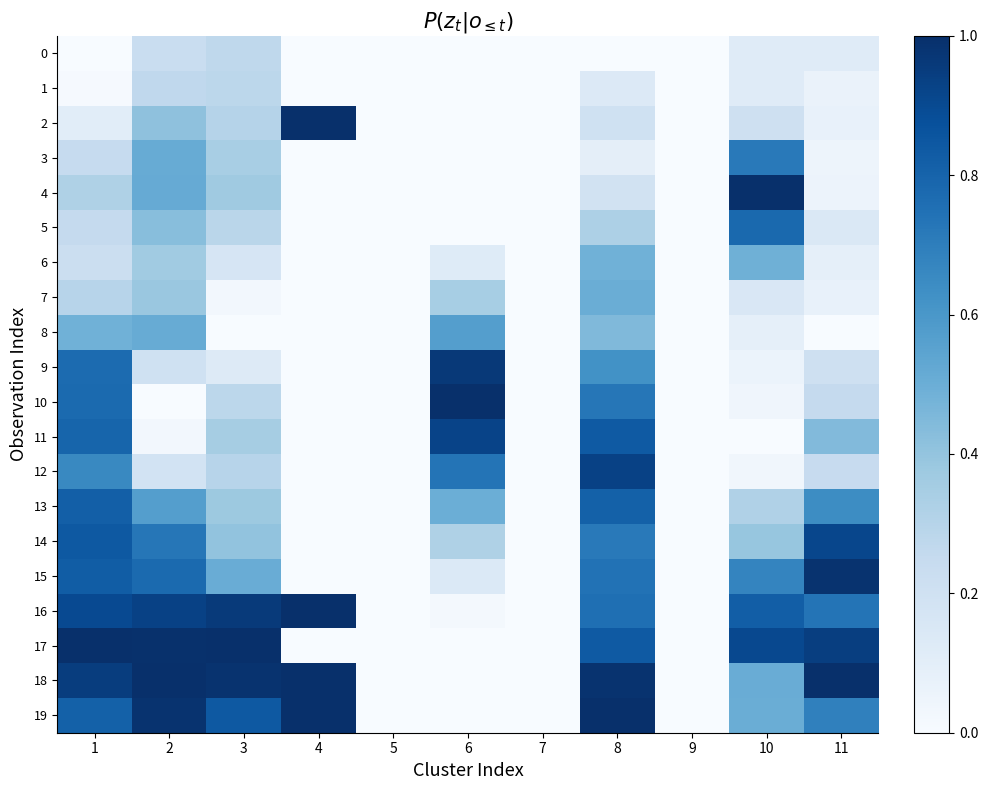

What is the greatest value displayed?

1.0